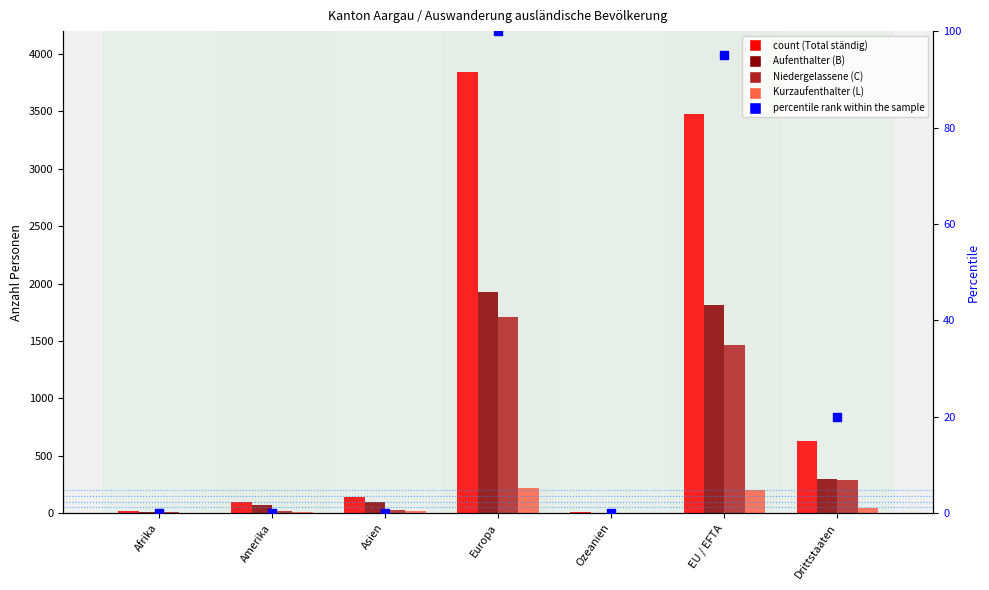

At how many categories does at least one series exceed 992?

2